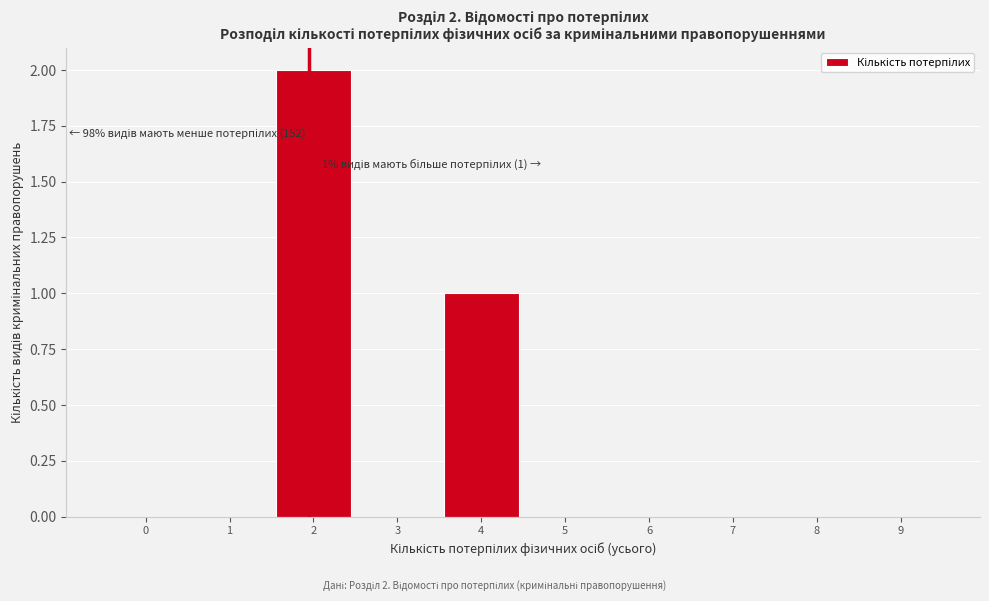

Reading left to right, transcribe all the data shown in this chart.

0=0	1=0	2=2	3=0	4=1	5=0	6=0	7=0	8=0	9=0